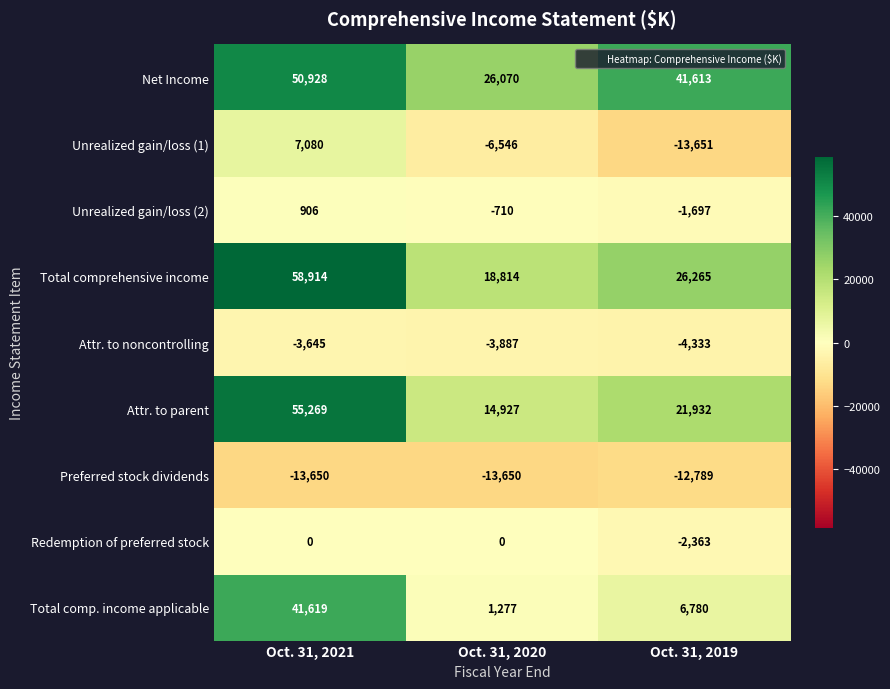

Reading left to right, what are all the values shown in this chart?

Net Income: 50928	26070	41613
Unrealized gain/loss (1): 7080	-6546	-13651
Unrealized gain/loss (2): 906	-710	-1697
Total comprehensive income: 58914	18814	26265
Attr. to noncontrolling: -3645	-3887	-4333
Attr. to parent: 55269	14927	21932
Preferred stock dividends: -13650	-13650	-12789
Redemption of preferred stock: 0	0	-2363
Total comp. income applicable: 41619	1277	6780